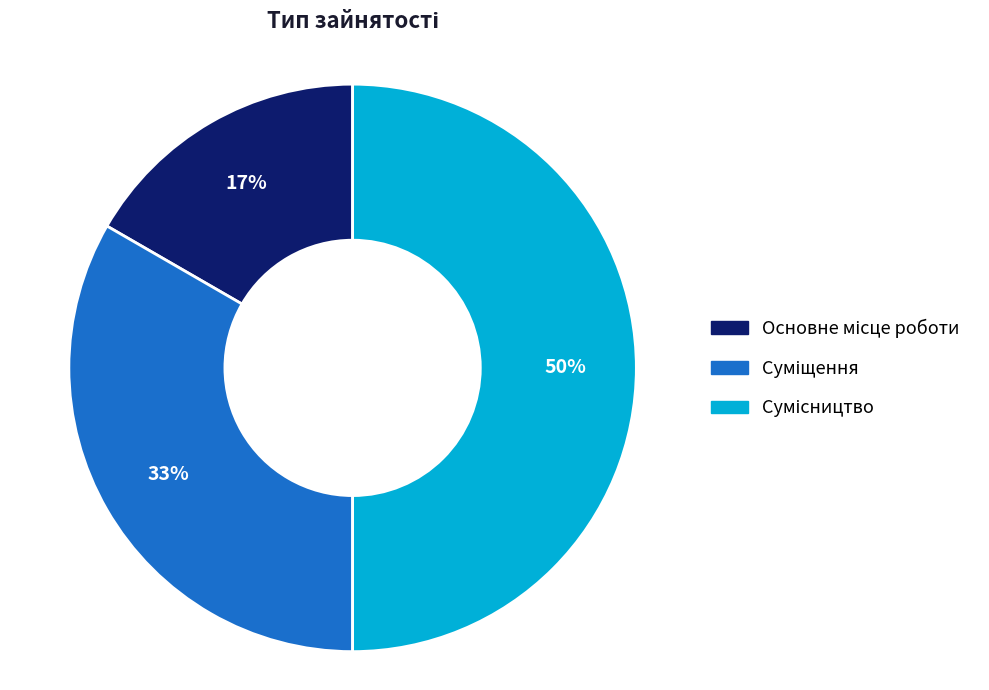

To the nearest percent, what is the difference between the largest and smallest slice percentages?

33%